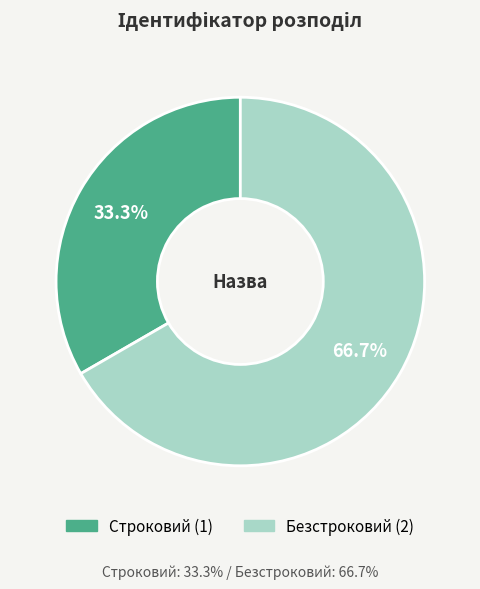

Is it true that Безстроковий is 75% of the pie?

False